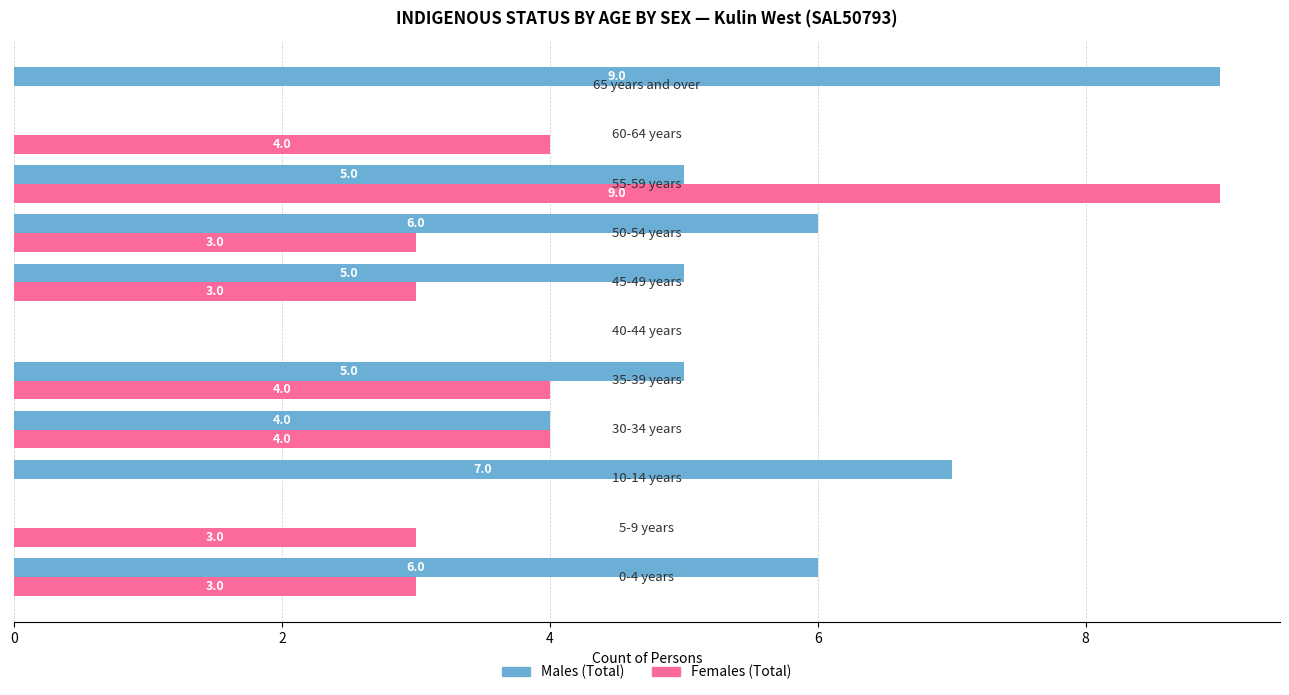

What is the sum of all Females (Total) values?

33